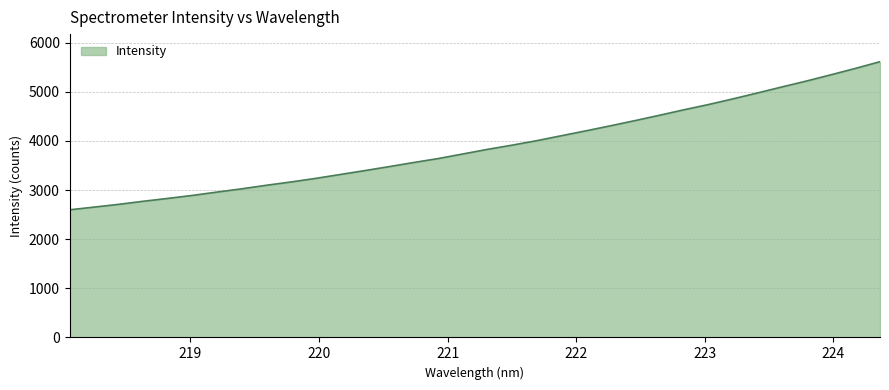

What is the smallest value displayed?

2598.8